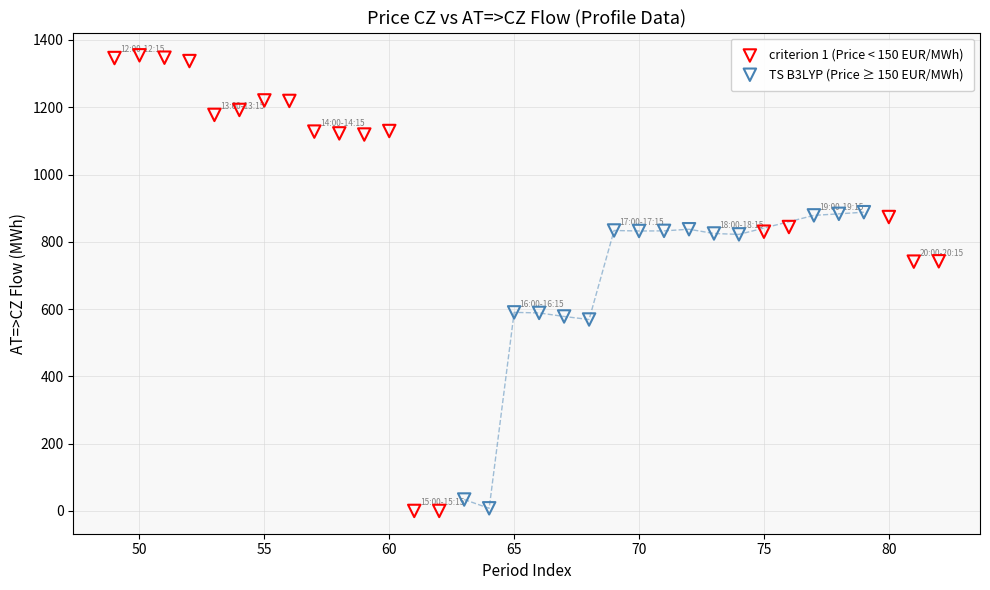

Which series has the largest Y range (max minus min)?

criterion 1 (Price < 150 EUR/MWh)